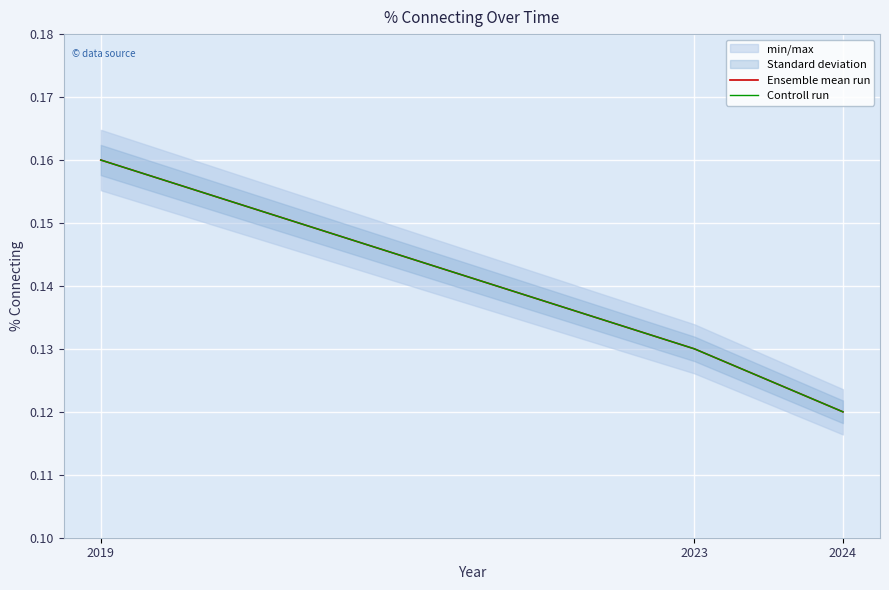

At how many categories does at least one series exceed 0?

3